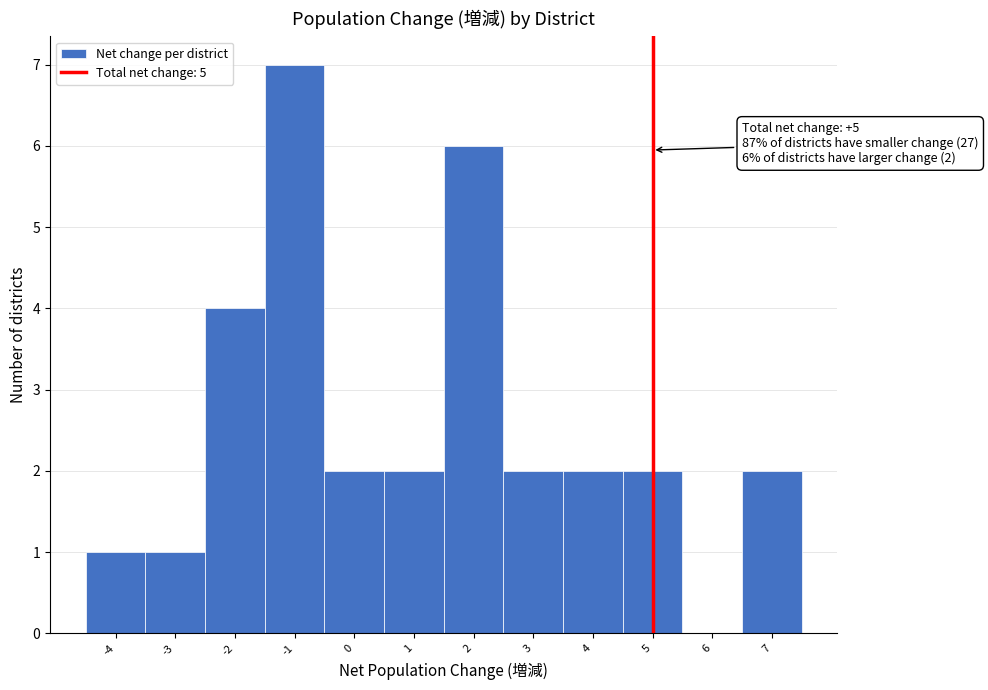

Which range on the x-axis has the tallest bar?

-1.5 to -0.5